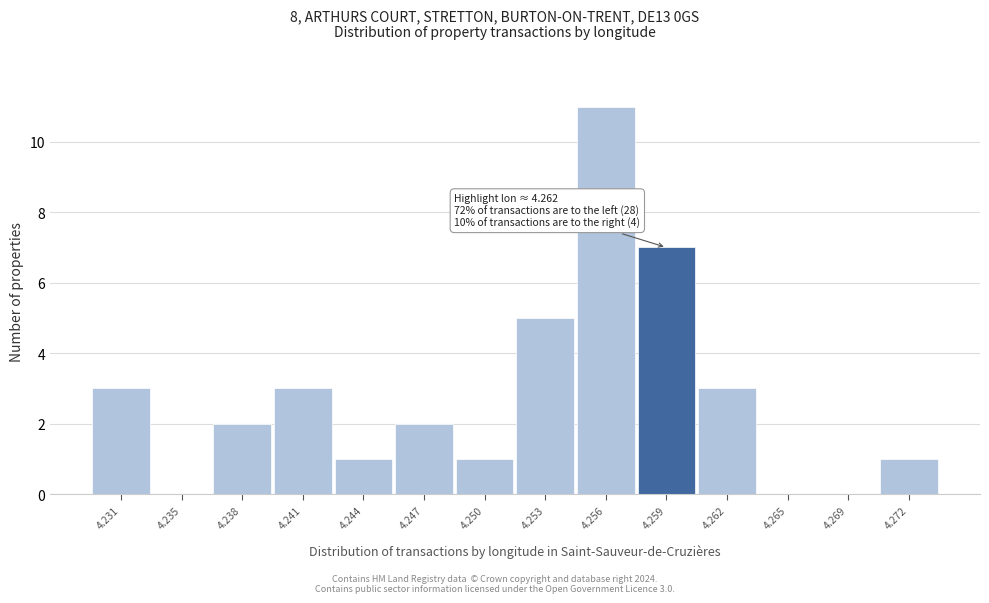

Reading left to right, transcribe all the data shown in this chart.

4.231=3	4.235=0	4.238=2	4.241=3	4.244=1	4.247=2	4.250=1	4.253=5	4.256=11	4.259=7	4.262=3	4.265=0	4.269=0	4.272=1